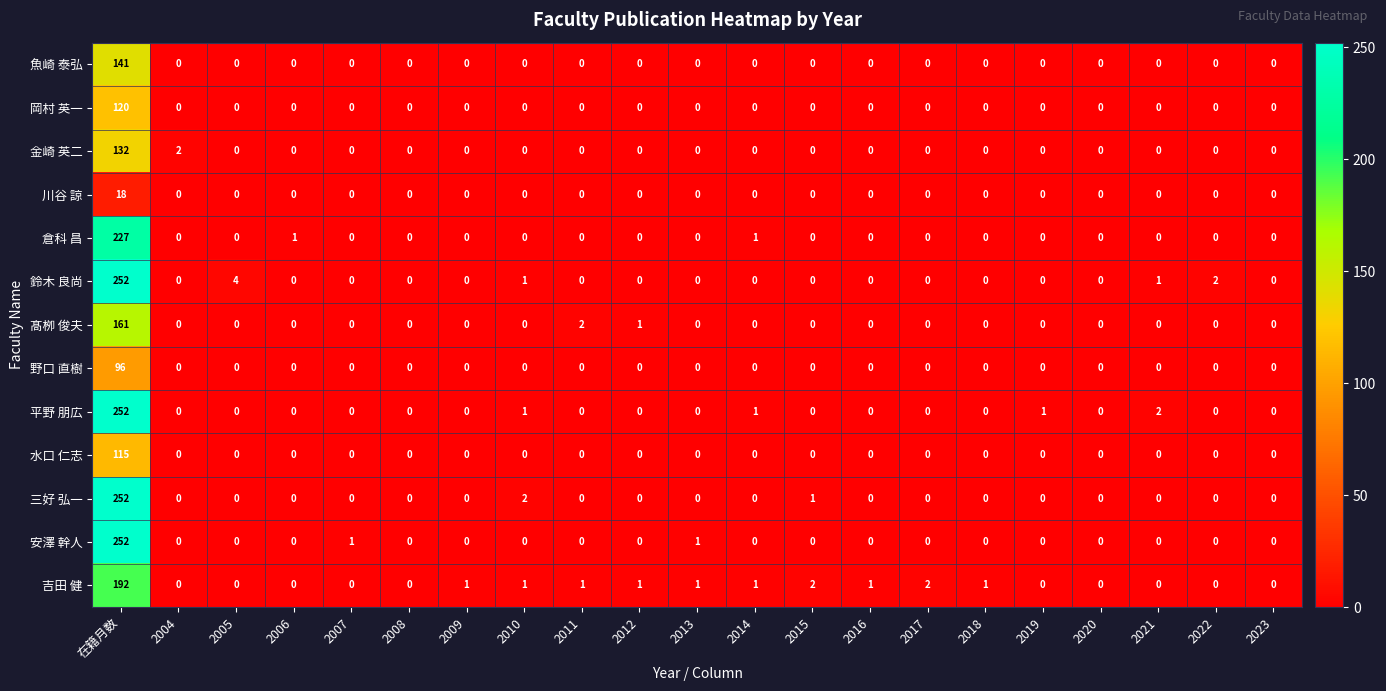

What is the difference between the maximum and minimum values in the 吉田 健 series?

192